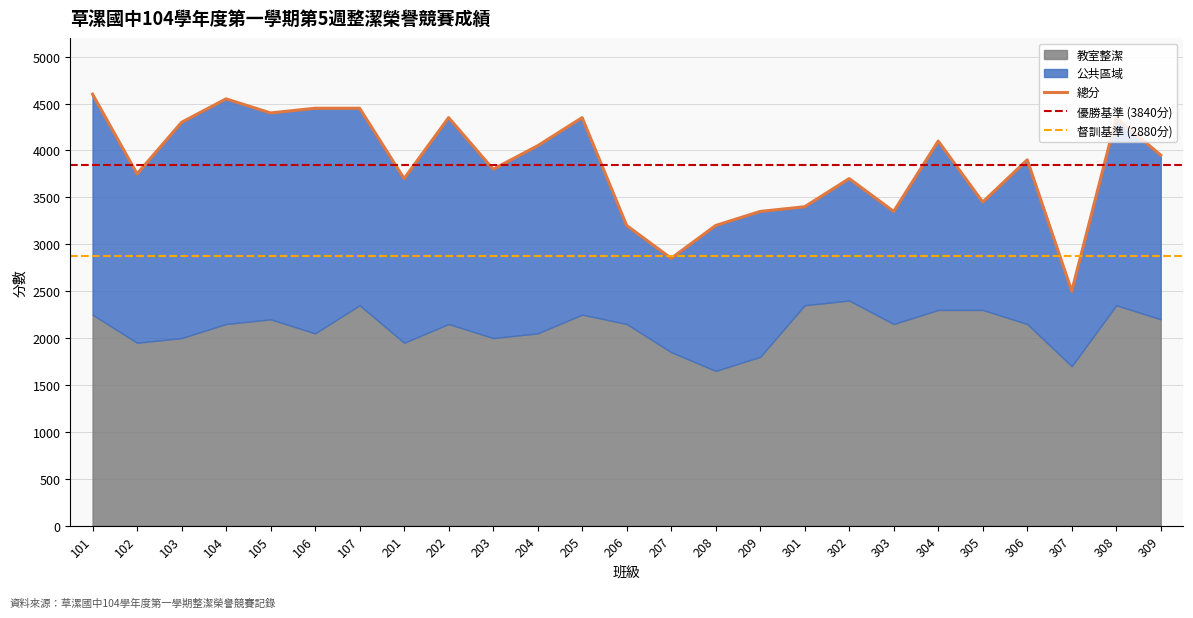

What is the difference between the highest and lowest values at 206?

2150